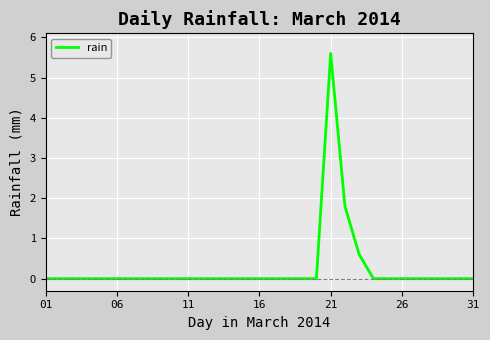

What is the maximum value shown in the chart?

5.6